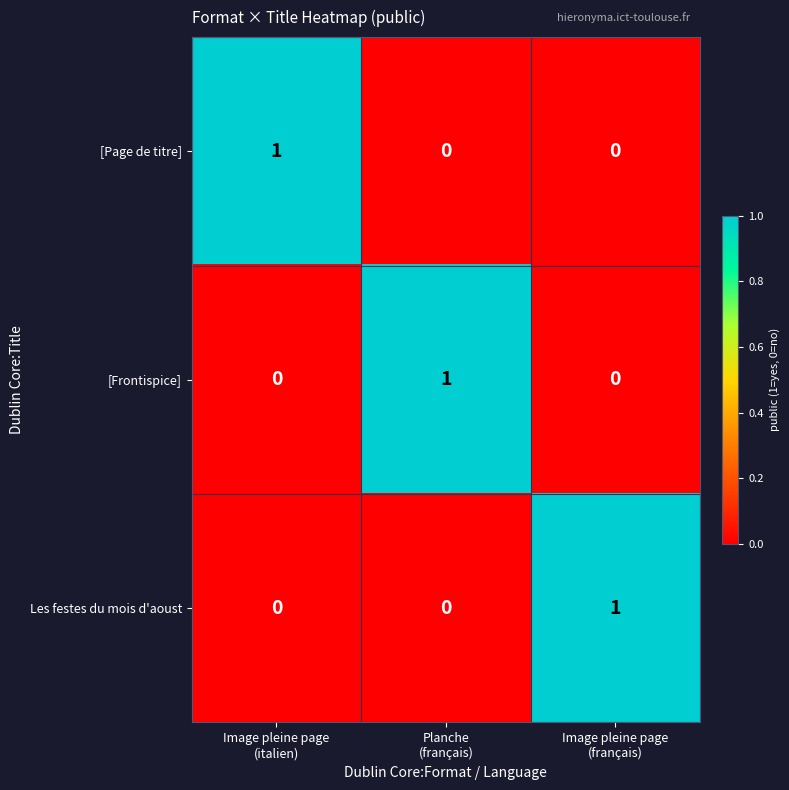

Reading right to left, extract all data points from this chart.

[Page de titre]: 0	0	1
[Frontispice]: 0	1	0
Les festes du mois d'aoust: 1	0	0